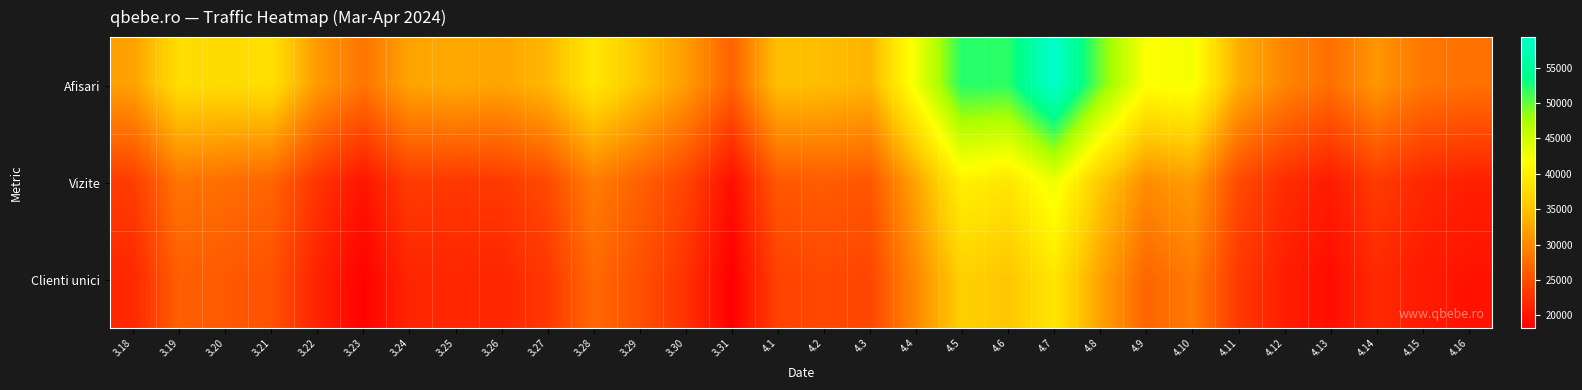

What is the total value across all series at 3.30?

78388